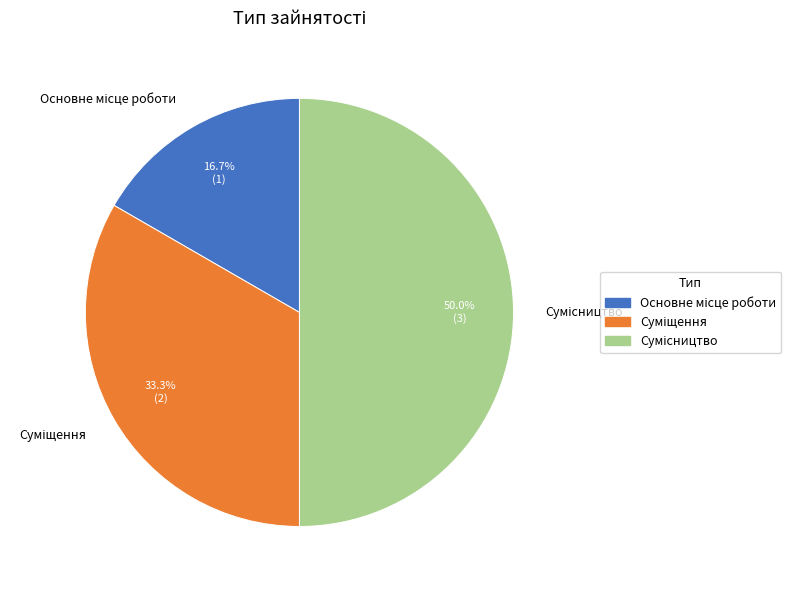

Between Суміщення and Сумісництво, which is larger?

Сумісництво